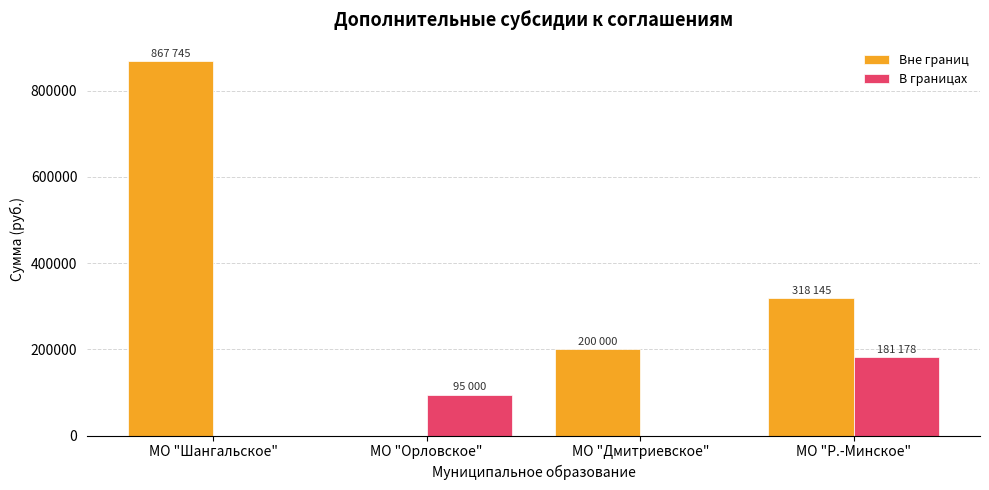

Is it true that Вне границ equals 200000 at МО "Дмитриевское"?

True